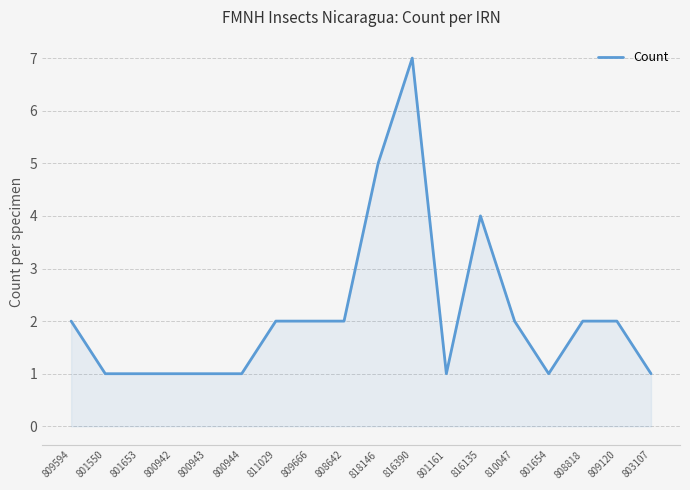

What is the ratio of the value at 809666 to the value at 816390?

0.3